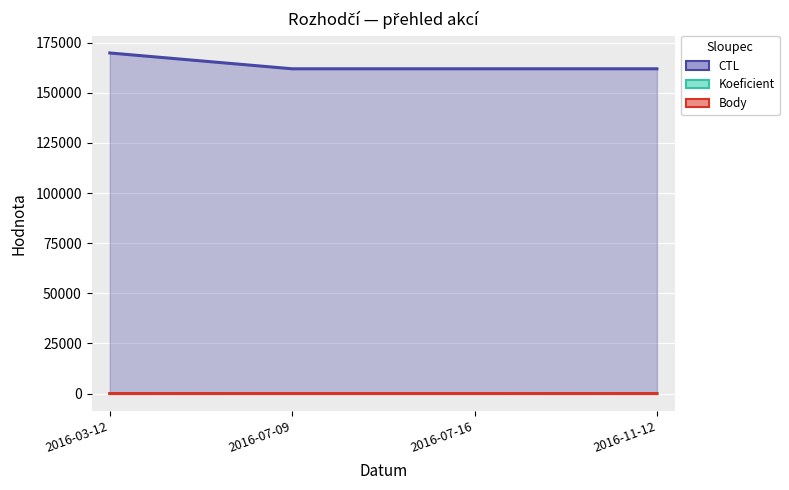

What are all the series names shown in the legend?

CTL, Koeficient, Body